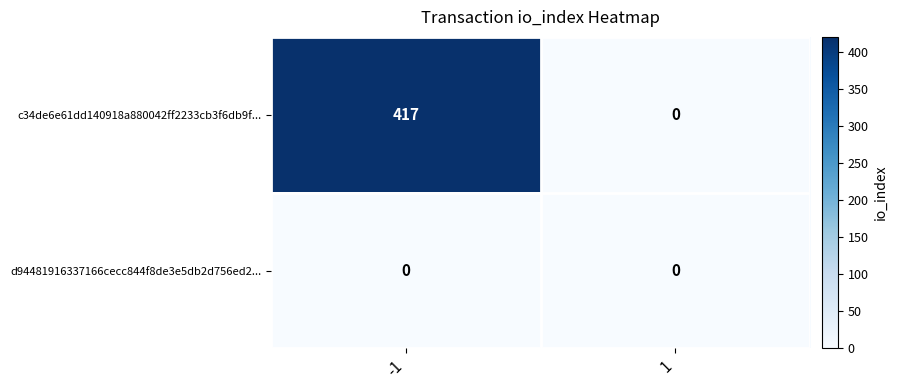

Rank the categories by c34de6e61dd140918a880042ff2233cb3f6db9f... value from lowest to highest.

1, -1